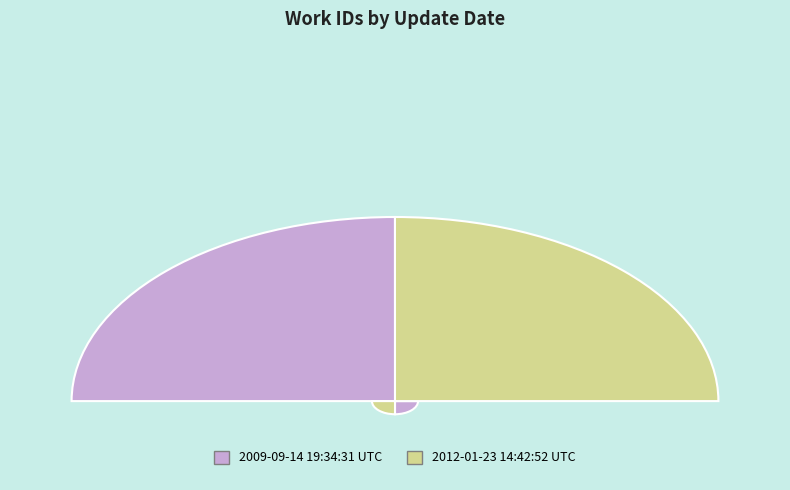

What is the change in value from 2009-09-14 19:34:31 UTC to 2012-01-23 14:42:52 UTC?

+1